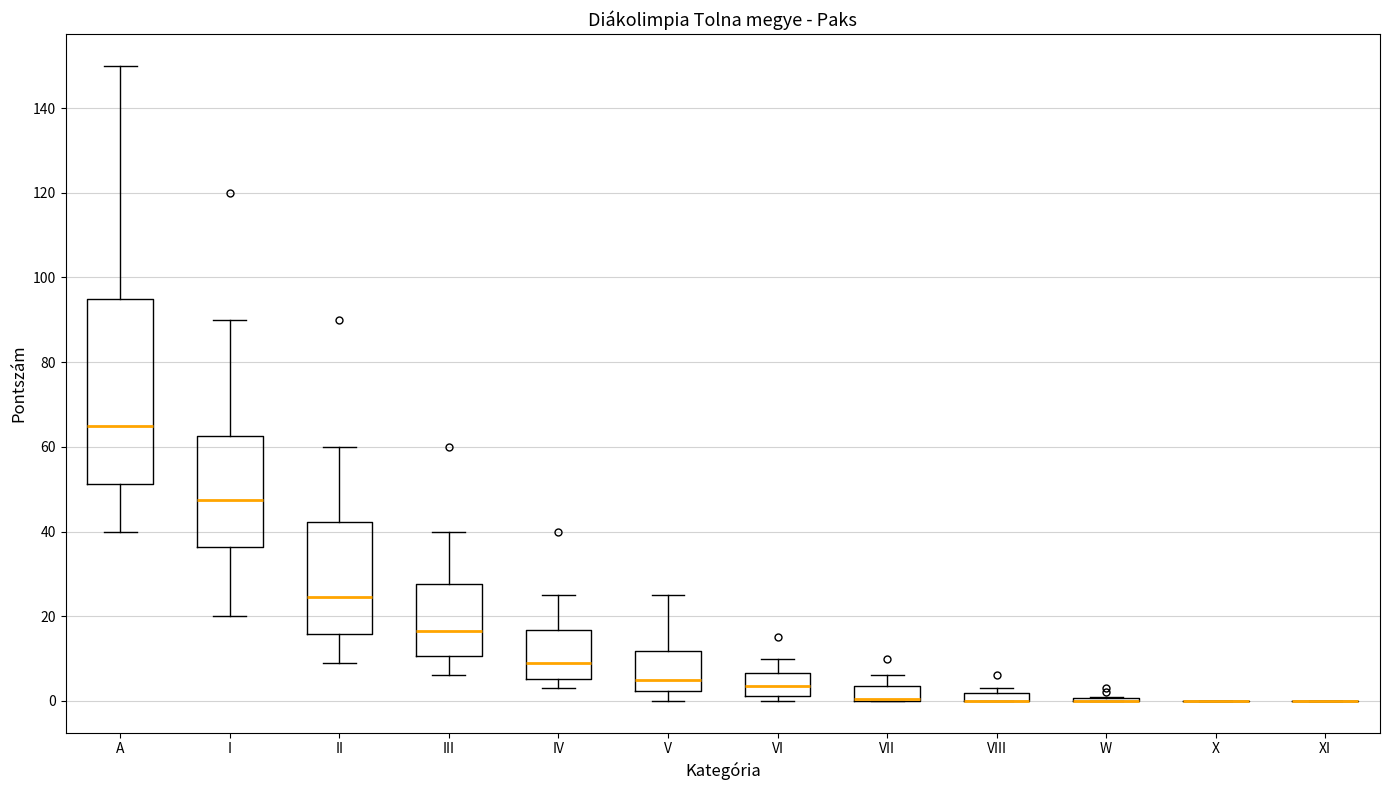

Comparing the boxes themselves (not the whiskers), which one is the tallest?

A